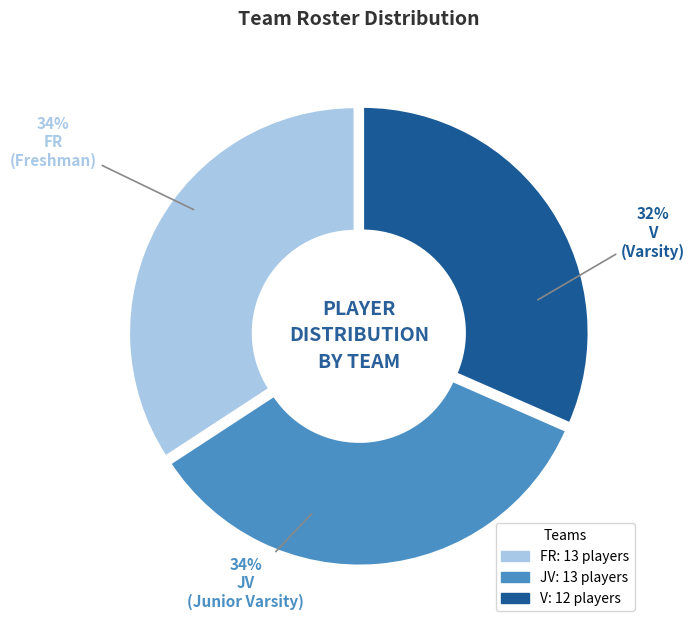

How many slices are in this pie chart?

3